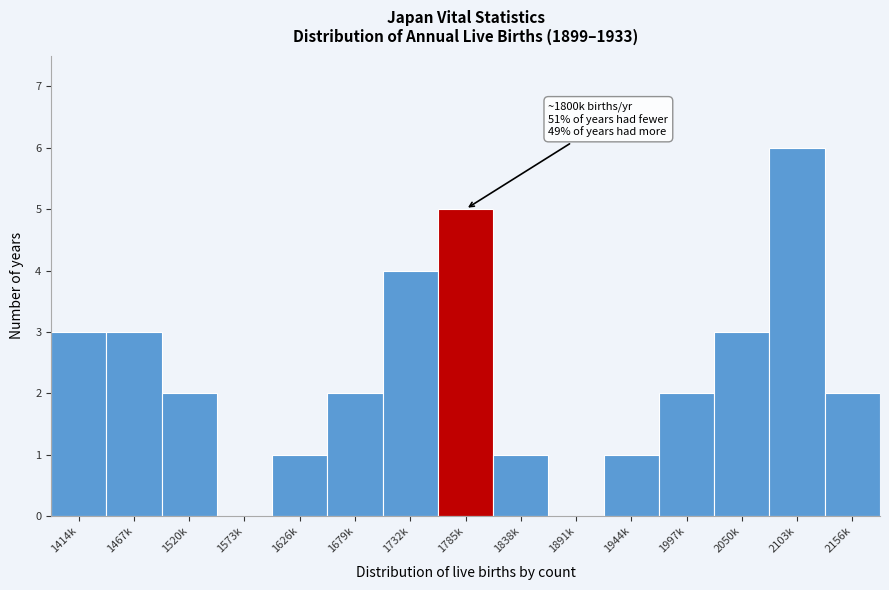

Reading left to right, what are all the values shown in this chart?

1414k=3	1467k=3	1520k=2	1573k=0	1626k=1	1679k=2	1732k=4	1785k=5	1838k=1	1891k=0	1944k=1	1997k=2	2050k=3	2103k=6	2156k=2